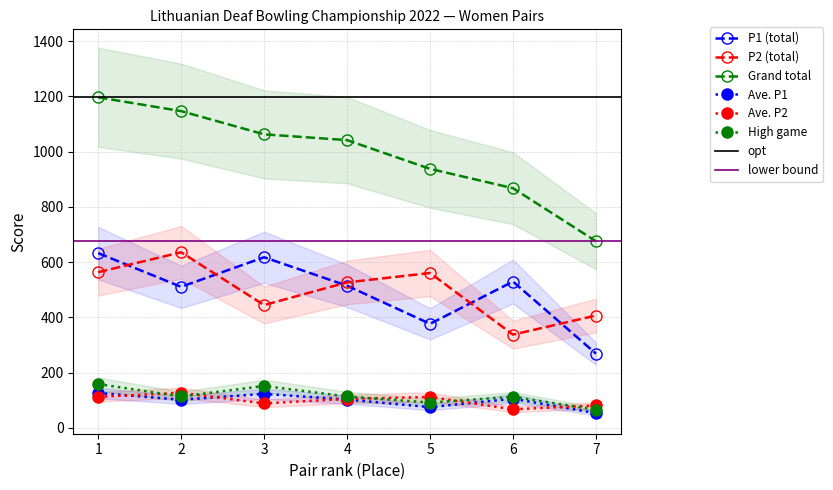

Which series has the widest spread of values?

Grand total